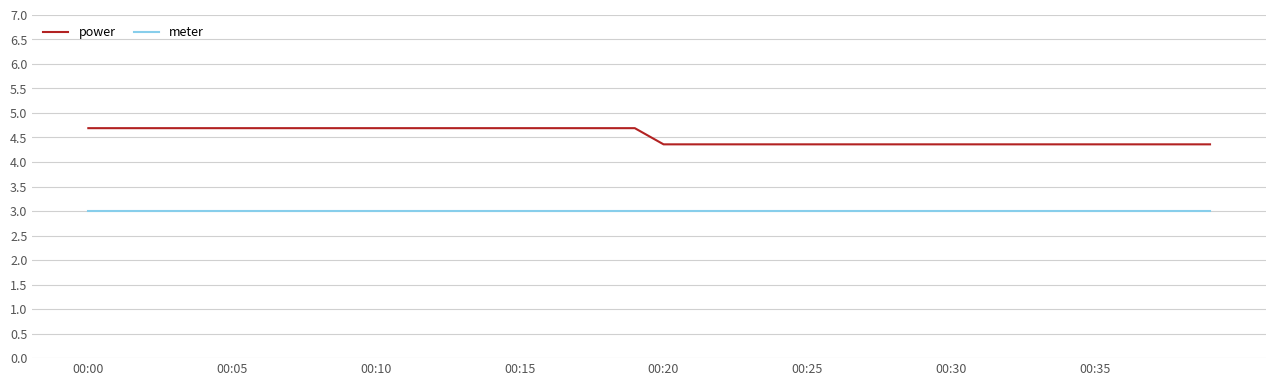

Which series has the largest range (max minus min)?

power